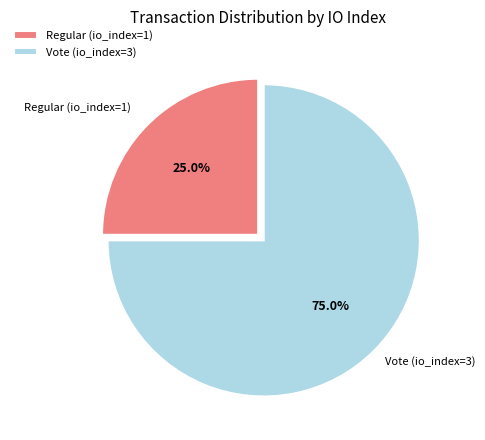

What percentage is the Vote (io_index=3) slice, to the nearest percent?

75%